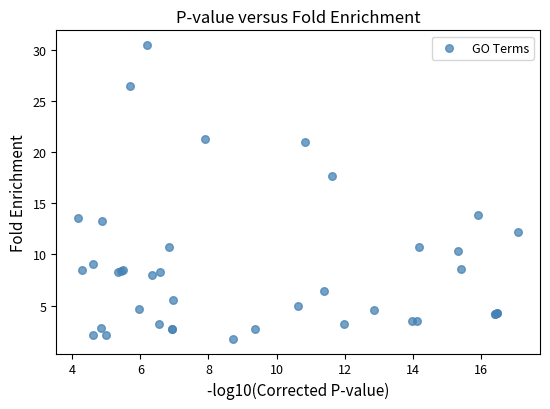

What Y value in the scatter plot is closest to 16?

17.6